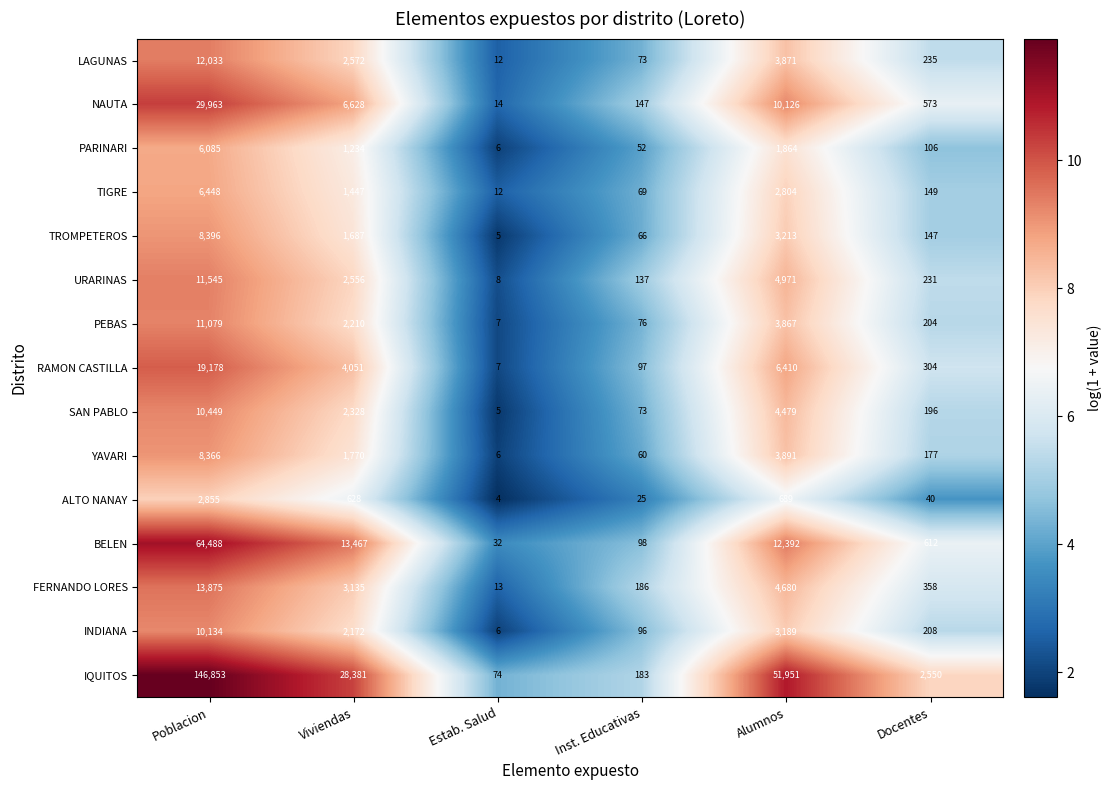

What is the total value across all series at Docentes?

6090